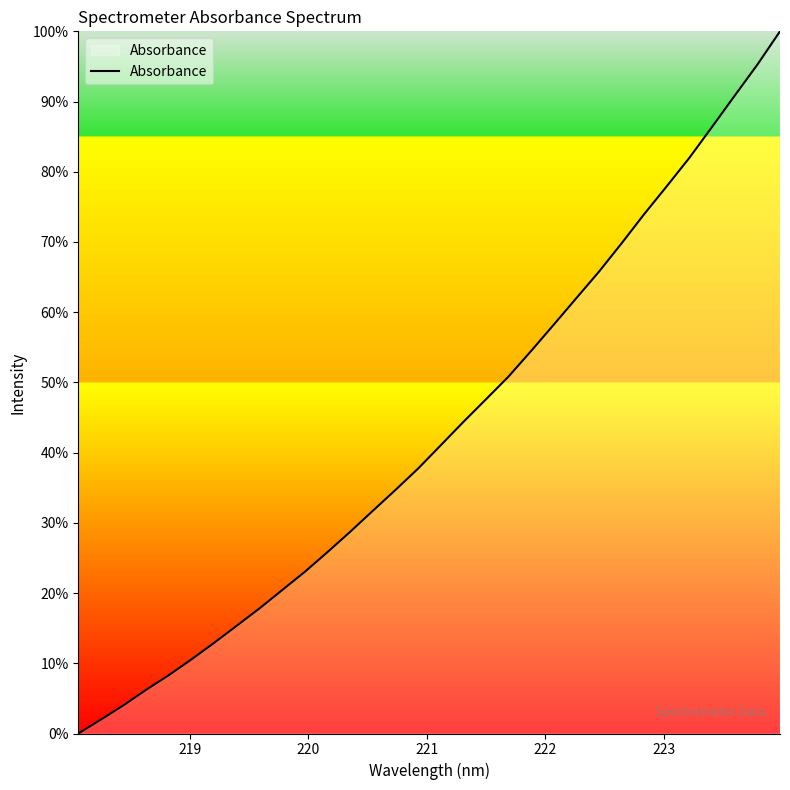

What is the maximum value shown in the chart?

100.0